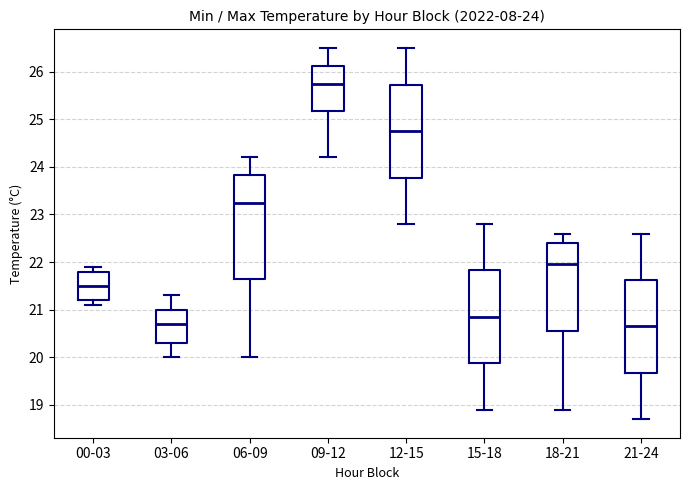

Which box is the tallest, from its lower edge to its upper edge?

06-09